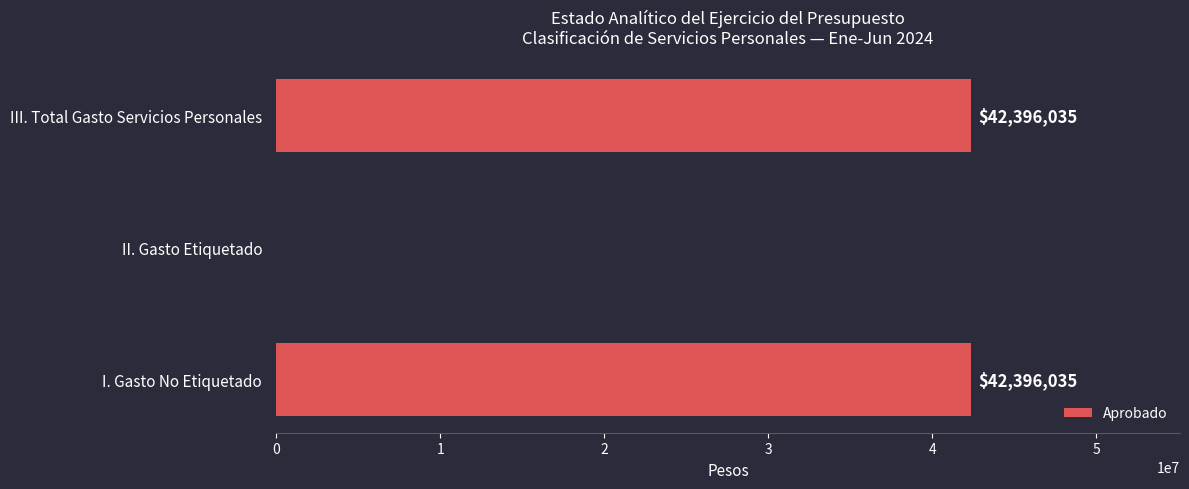

What is the sum of the values at II. Gasto Etiquetado and I. Gasto No Etiquetado?

42396035